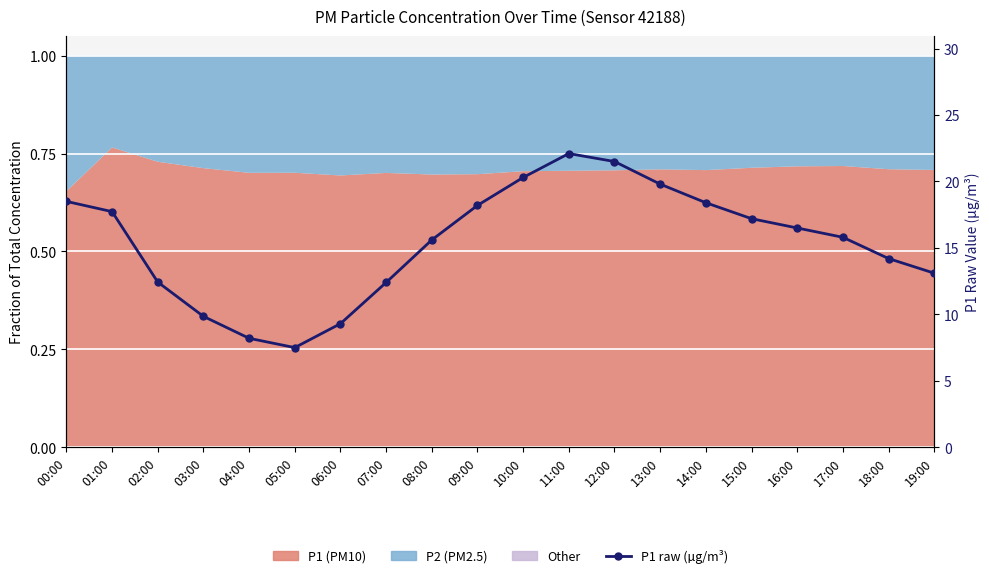

Reading right to left, transcribe all the data shown in this chart.

19:00=13.1	18:00=14.2	17:00=15.8	16:00=16.5	15:00=17.2	14:00=18.4	13:00=19.8	12:00=21.5	11:00=22.1	10:00=20.3	09:00=18.2	08:00=15.6	07:00=12.4	06:00=9.3	05:00=7.5	04:00=8.2	03:00=9.8	02:00=12.4	01:00=17.7	00:00=18.5